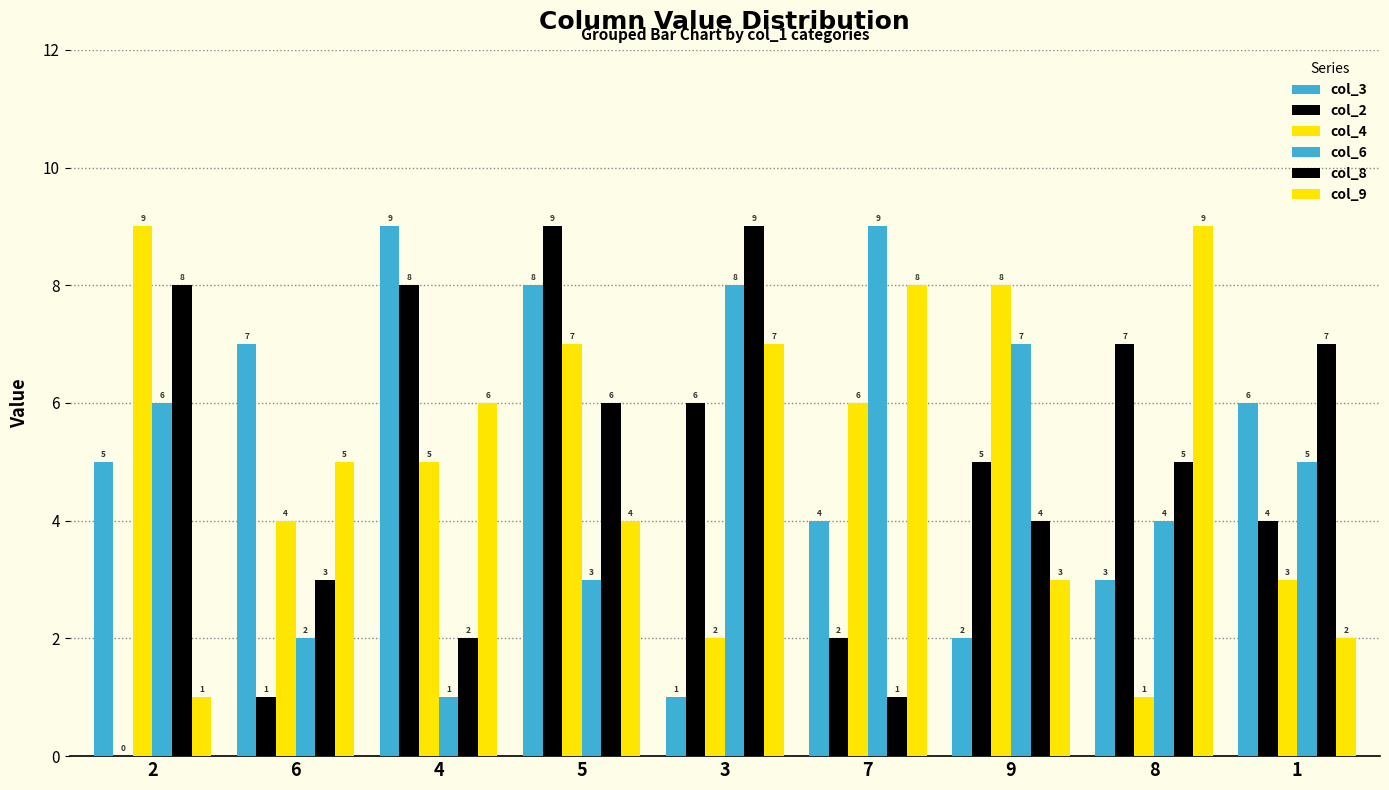

Are the bars grouped side by side (vs. stacked)?

Yes